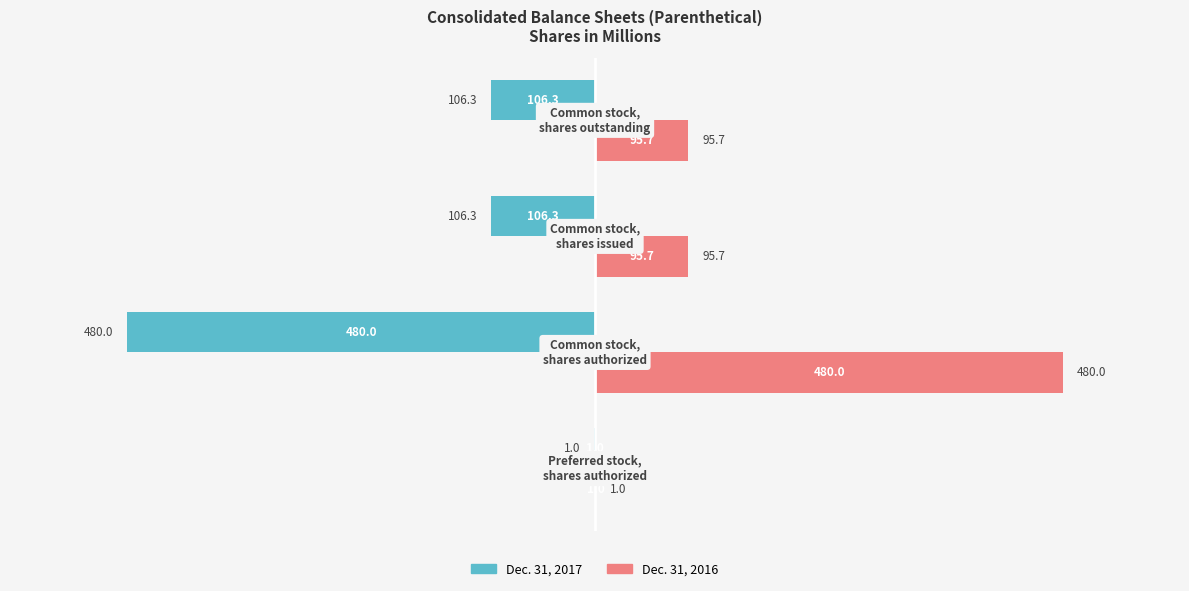

What is the sum of all Dec. 31, 2016 values?

672.4